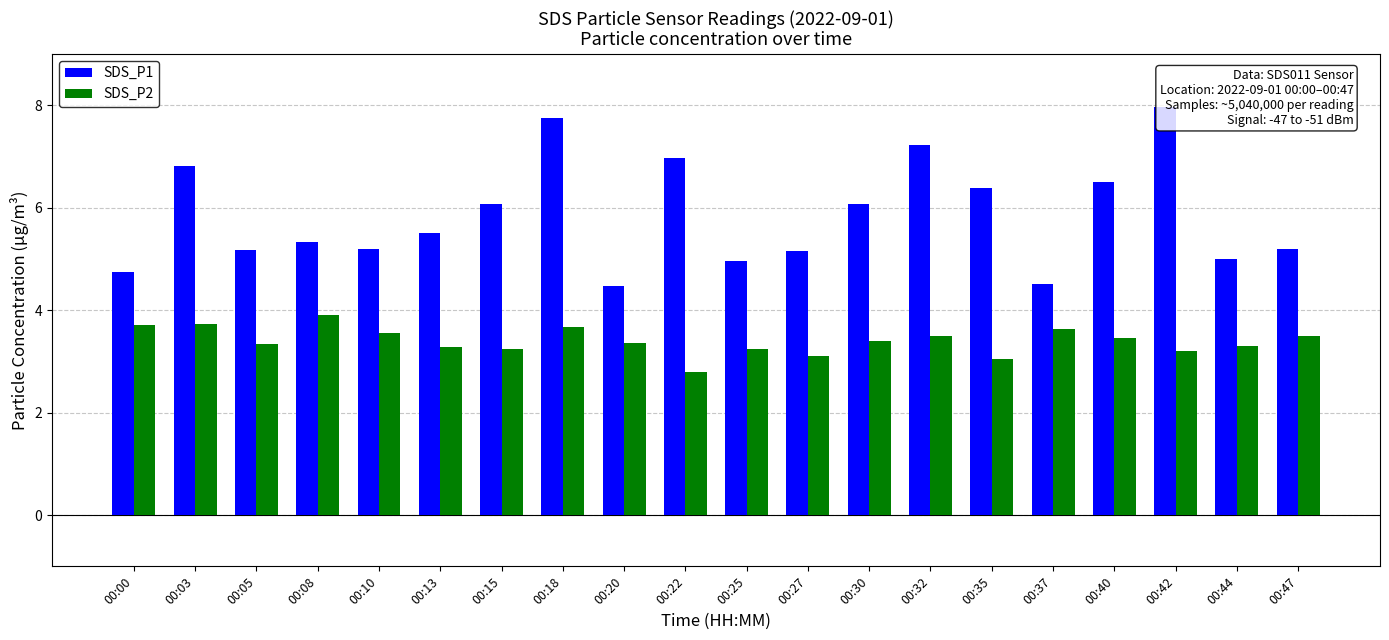

Reading left to right, what are all the values shown in this chart?

SDS_P1: 00:00=4.8	00:03=6.8	00:05=5.2	00:08=5.3	00:10=5.2	00:13=5.5	00:15=6.1	00:18=7.8	00:20=4.5	00:22=7.0	00:25=5.0	00:27=5.2	00:30=6.1	00:32=7.2	00:35=6.4	00:37=4.5	00:40=6.5	00:42=8.0	00:44=5.0	00:47=5.2
SDS_P2: 00:00=3.7	00:03=3.7	00:05=3.3	00:08=3.9	00:10=3.5	00:13=3.3	00:15=3.2	00:18=3.7	00:20=3.4	00:22=2.8	00:25=3.2	00:27=3.1	00:30=3.4	00:32=3.5	00:35=3.0	00:37=3.6	00:40=3.5	00:42=3.2	00:44=3.3	00:47=3.5